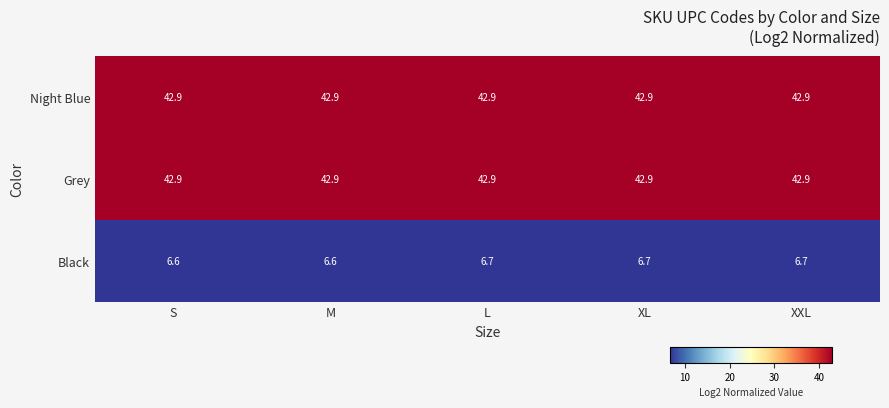

What is the approximate value of Black at L?

6.7